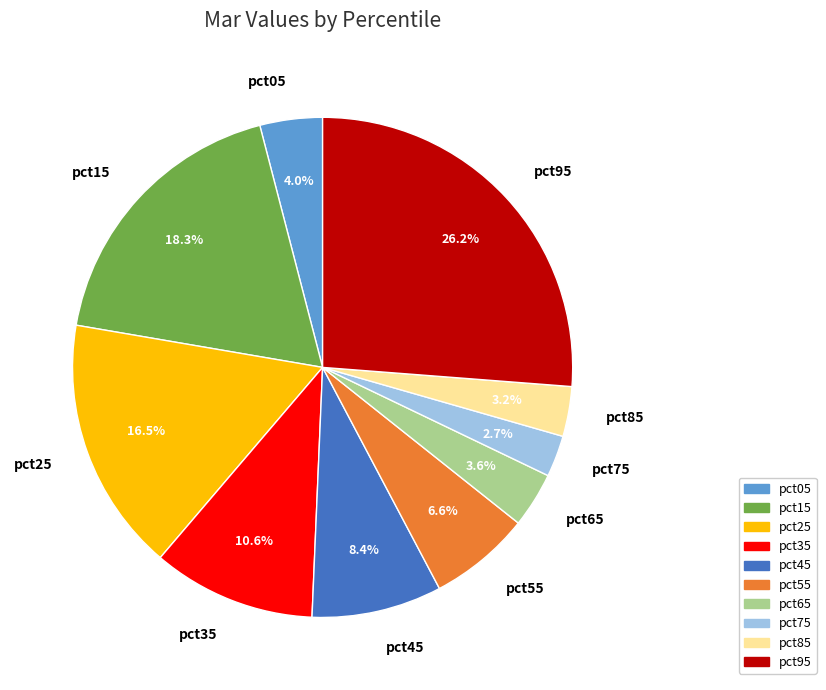

How many segments does this pie chart have?

10